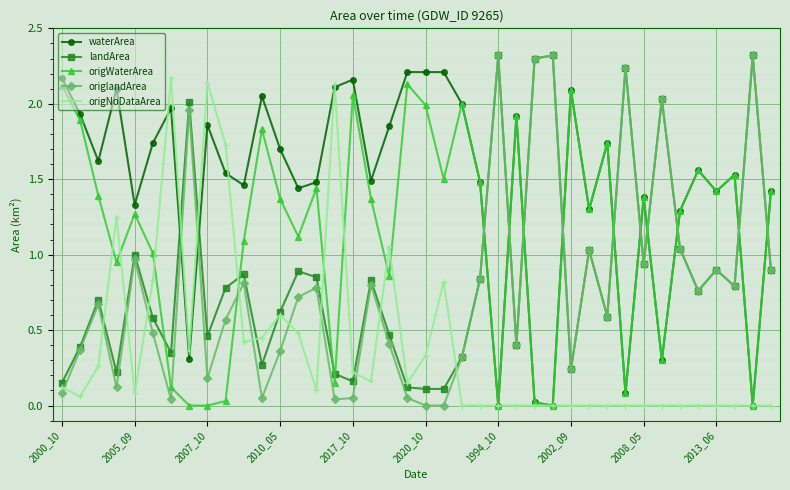

Which series has the largest range (max minus min)?

origlandArea